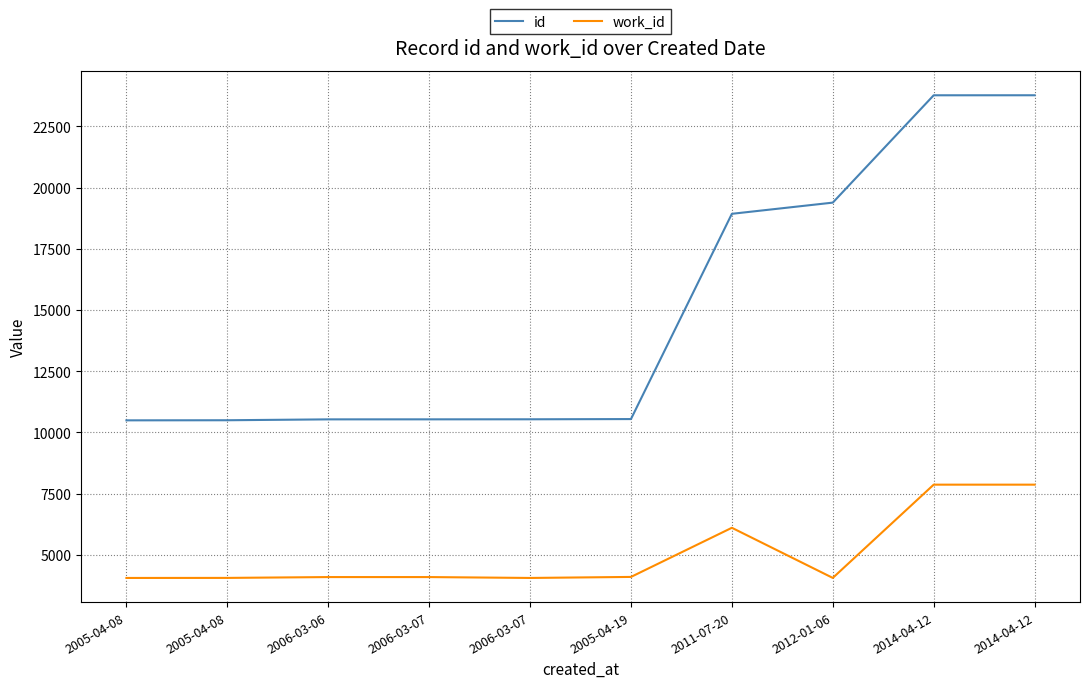

What is the maximum value shown in the chart?

23775